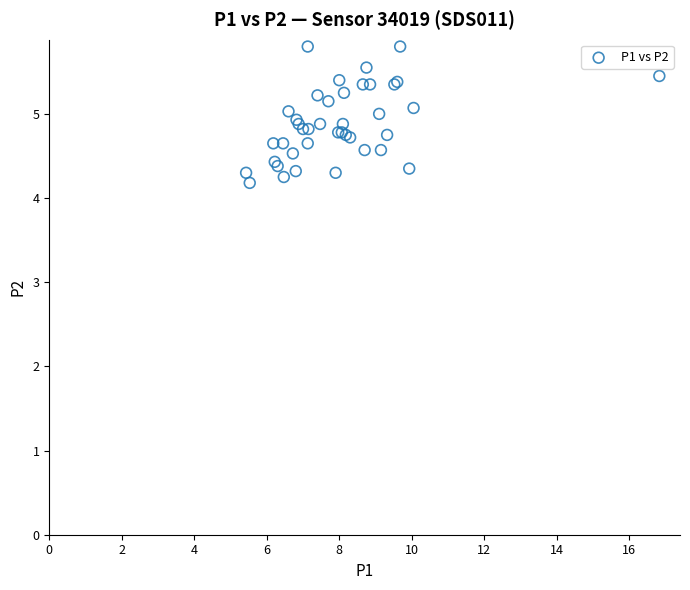

What Y value in the scatter plot is closest to 4?

4.2